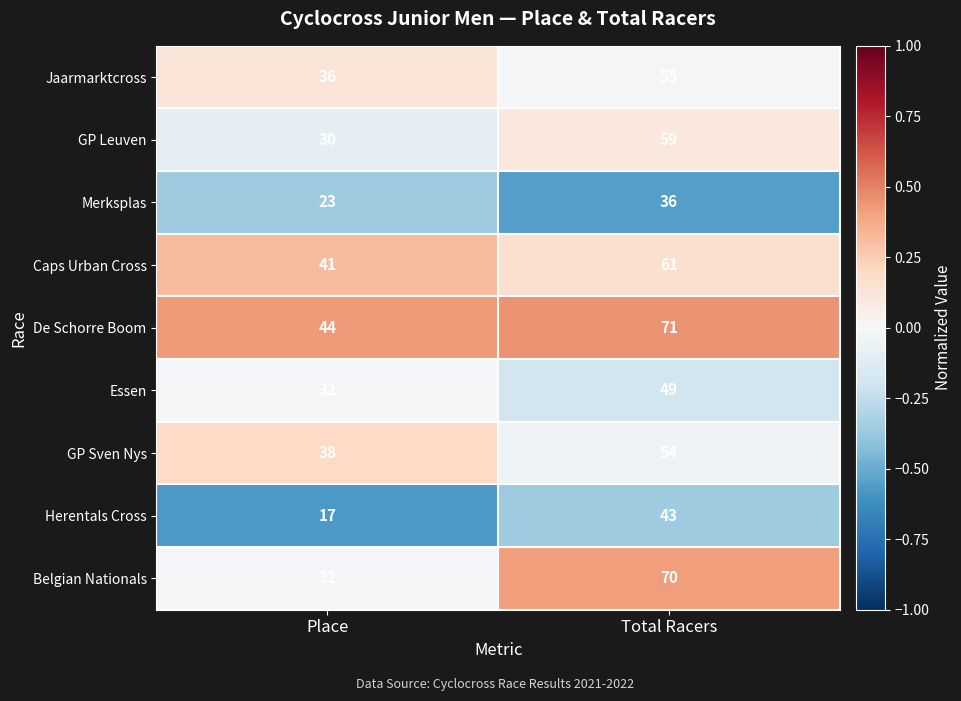

Rank the categories by De Schorre Boom value from lowest to highest.

Place, Total Racers